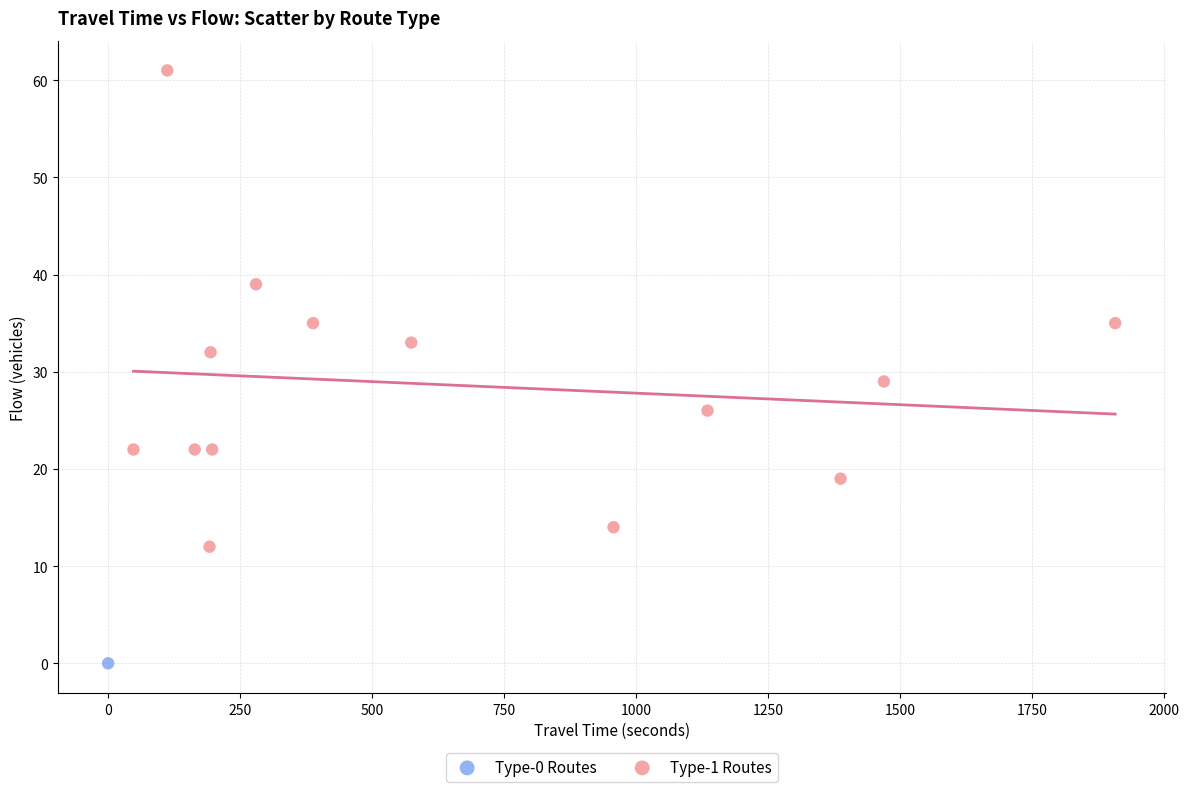

What are all the series names shown in the legend?

Type-0 Routes, Type-1 Routes